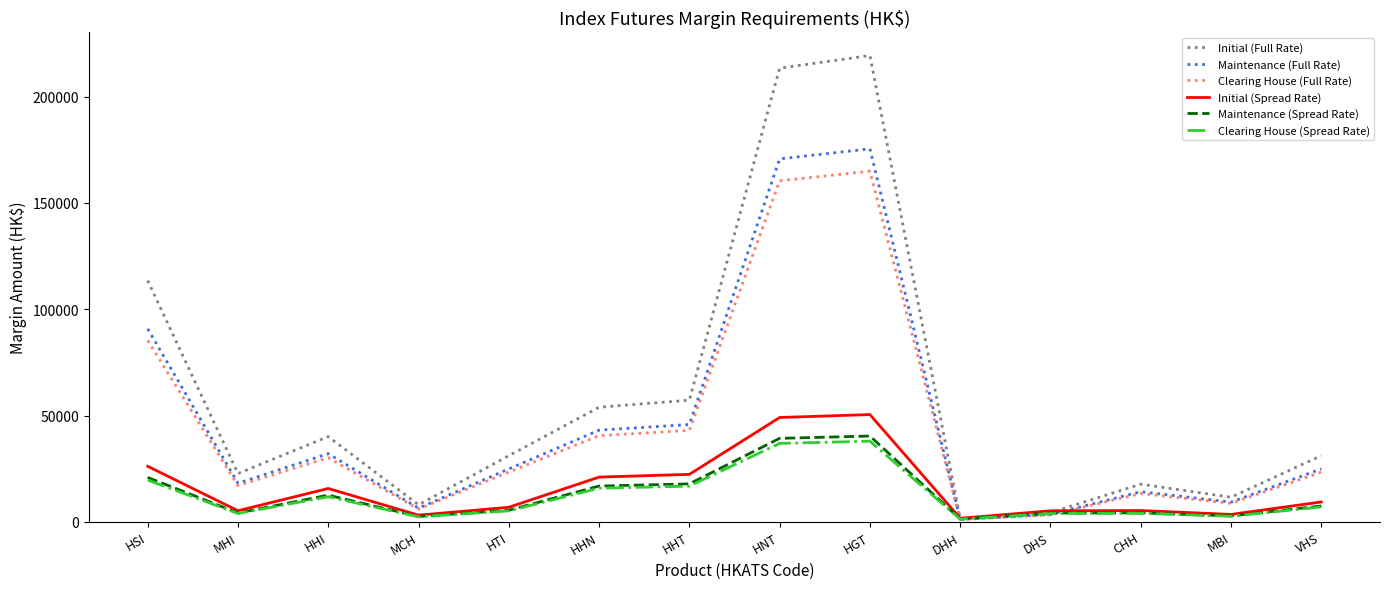

Which series changed the most between HHT and MBI?

Initial (Full Rate)